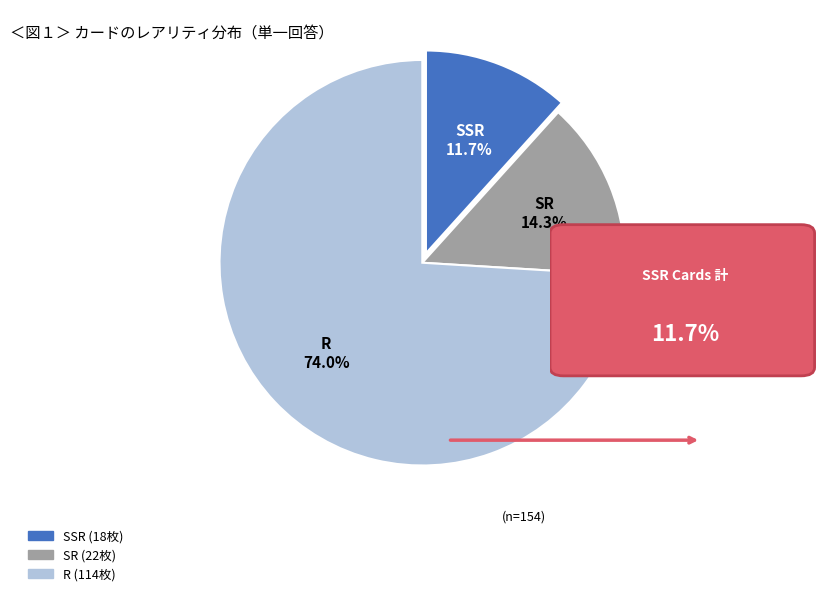

Rank the categories by value from lowest to highest.

SSR, SR, R